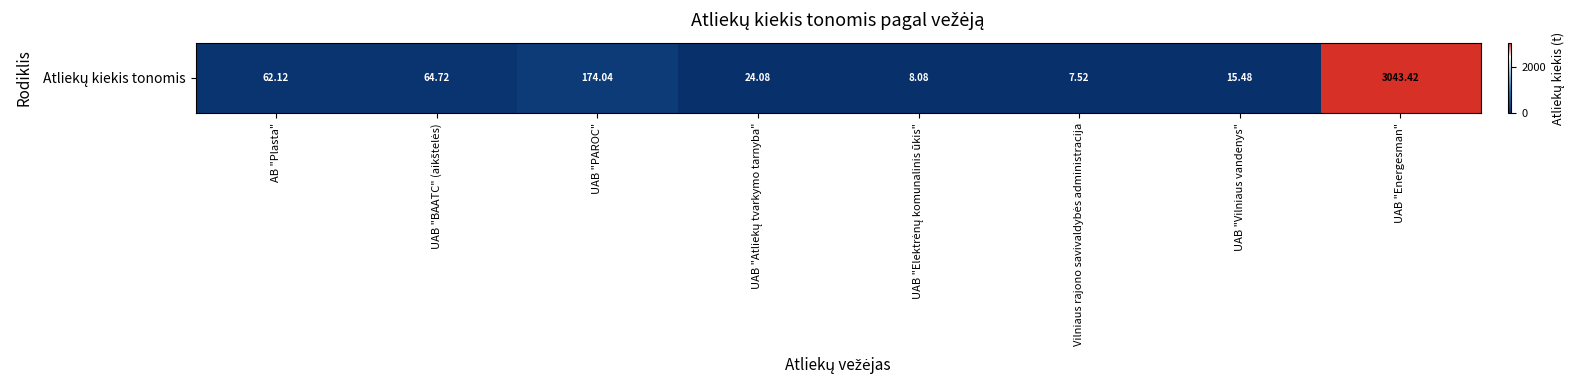

Is it true that the value at AB "Plasta" is 62.1?

True